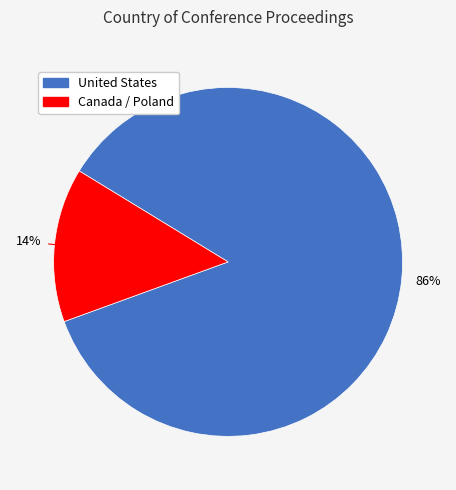

Is Canada / Poland the majority of the pie?

No